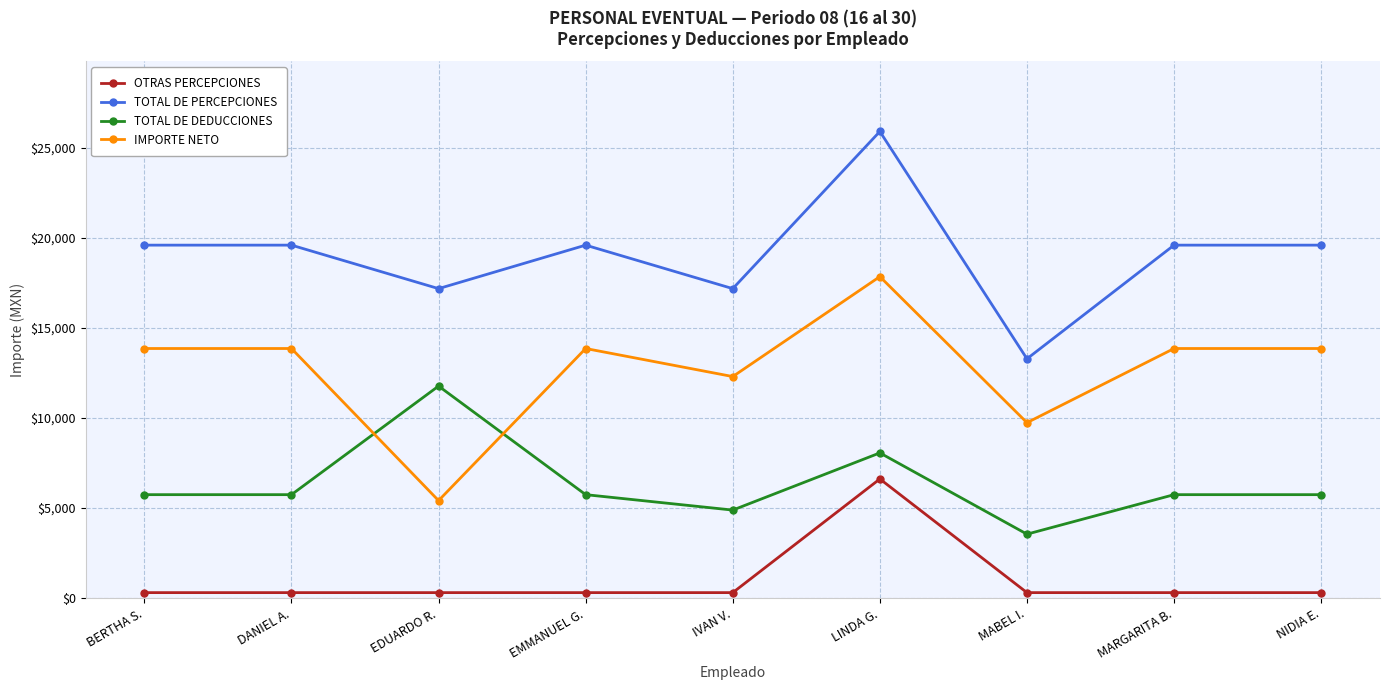

What is the label of the 6th point from the right?

EMMANUEL G.